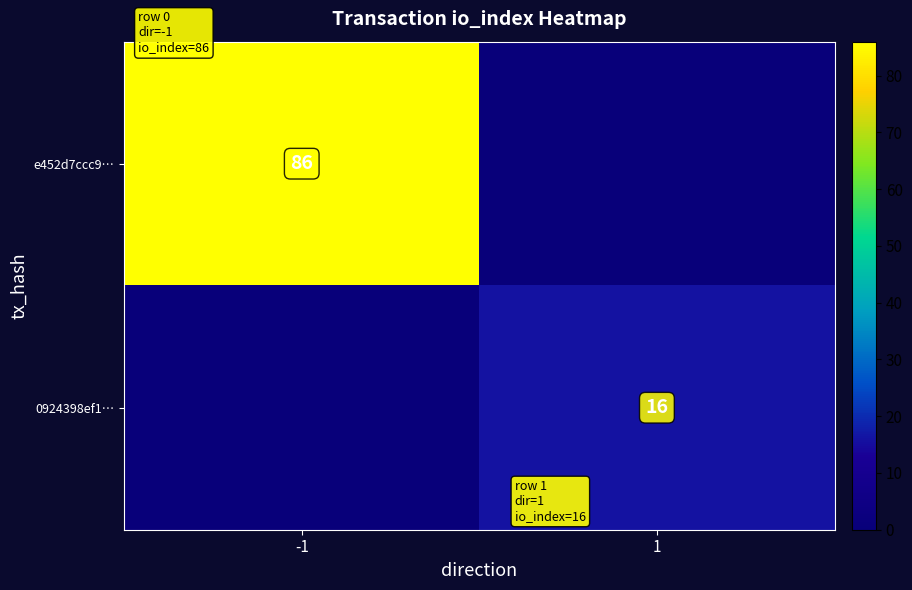

True or false: e452d7ccc9… has a value of 86 at -1.

True